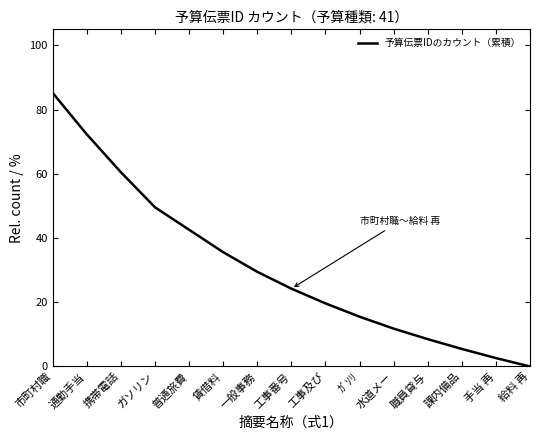

What is the change in value from 携帯電話 to 給料 再?

-60.5